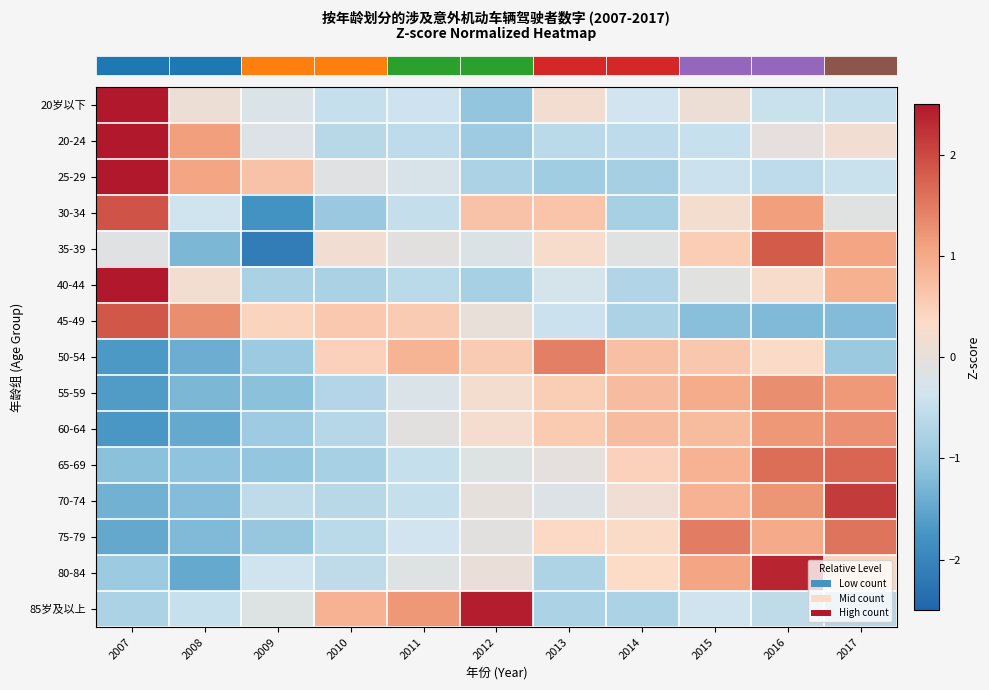

Which series has the largest range (max minus min)?

row_0